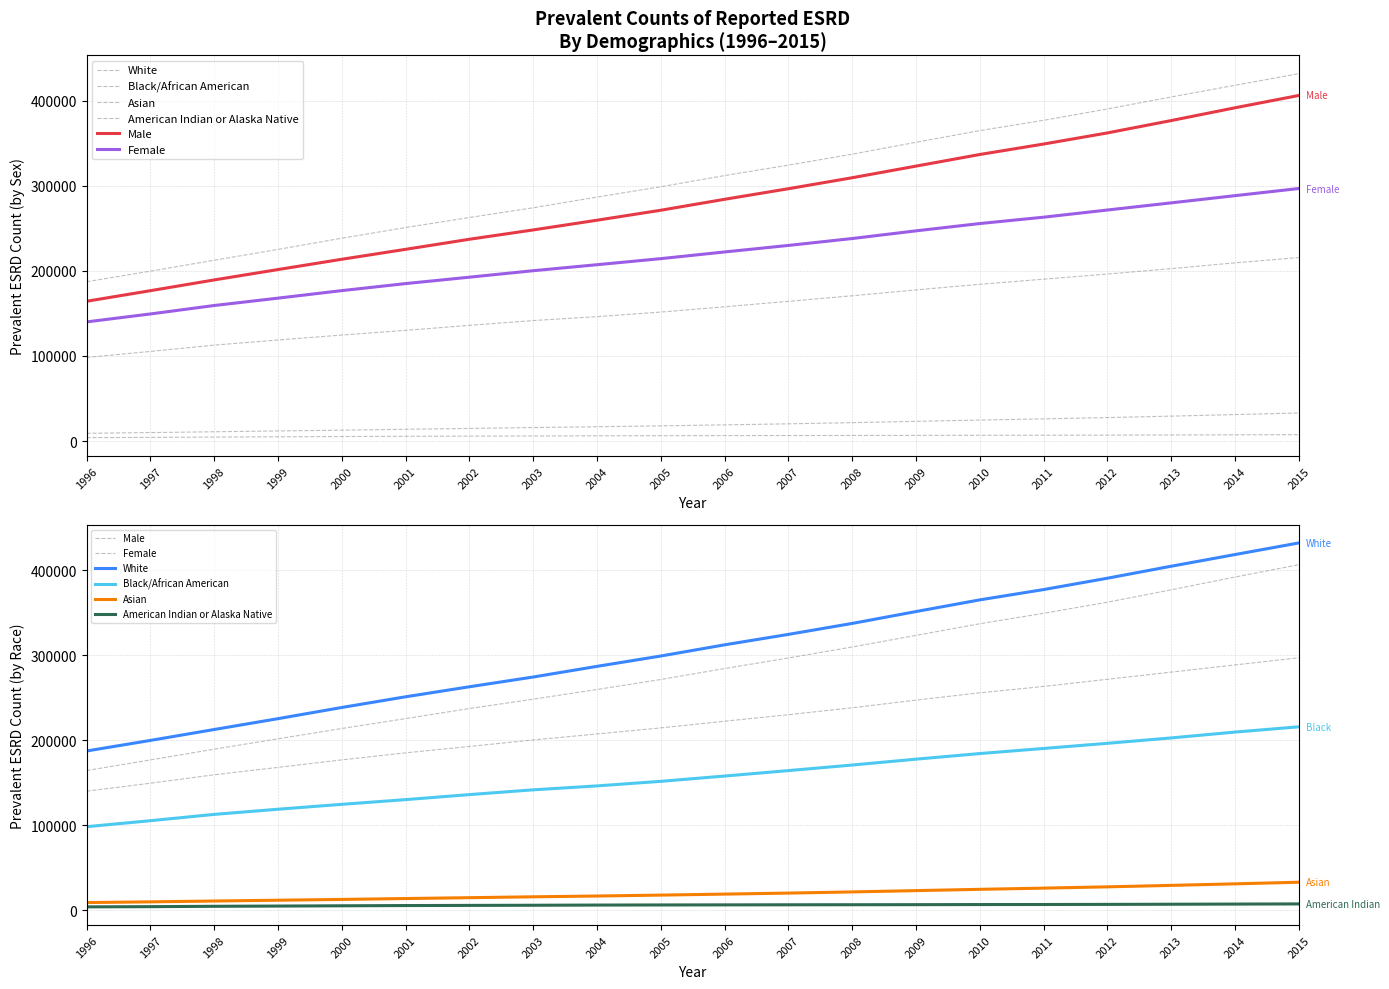

Is it true that Asian equals 26742 at 2002?

False